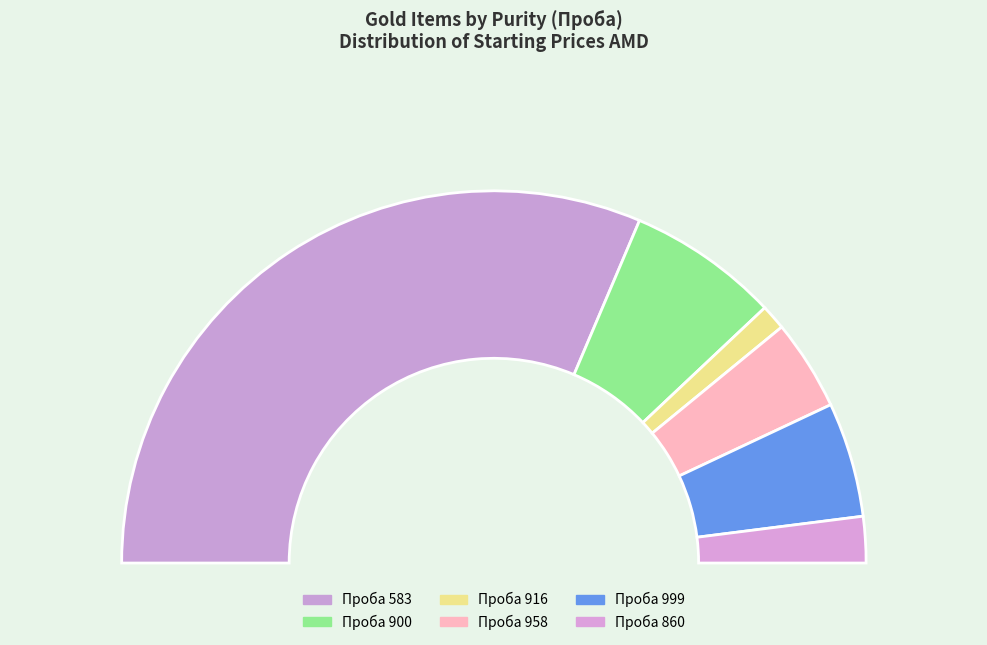

What percentage is the 583 slice, to the nearest percent?

63%